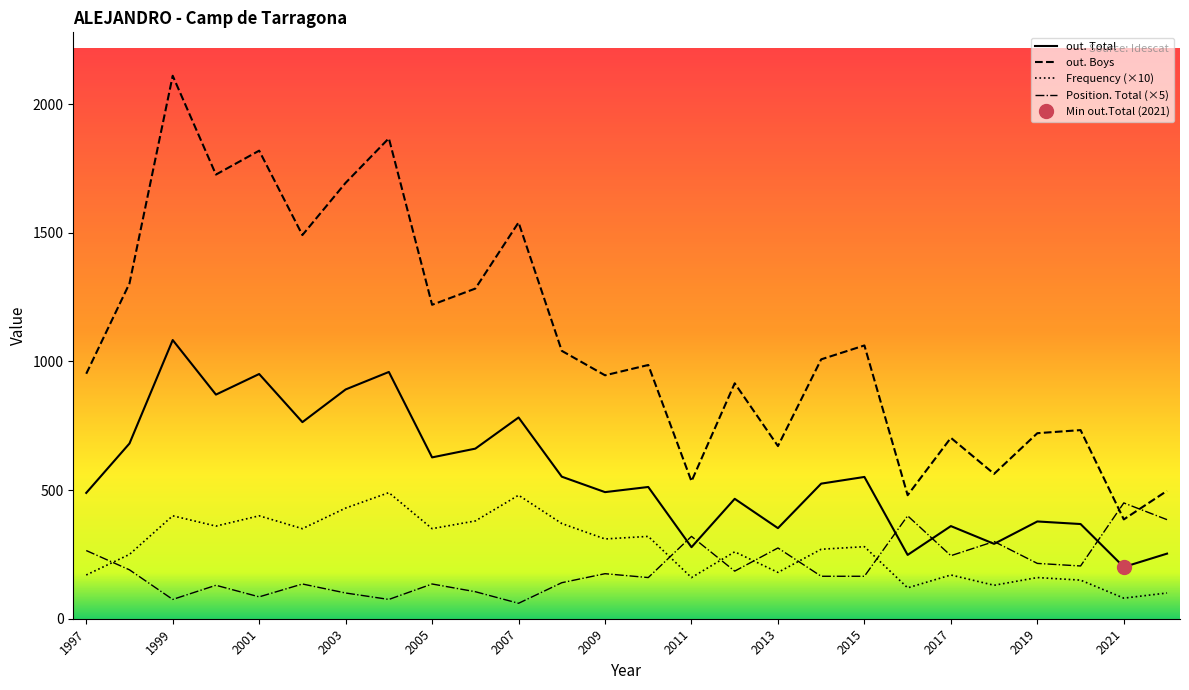

How many data points in out. Boys are above 1008?

12